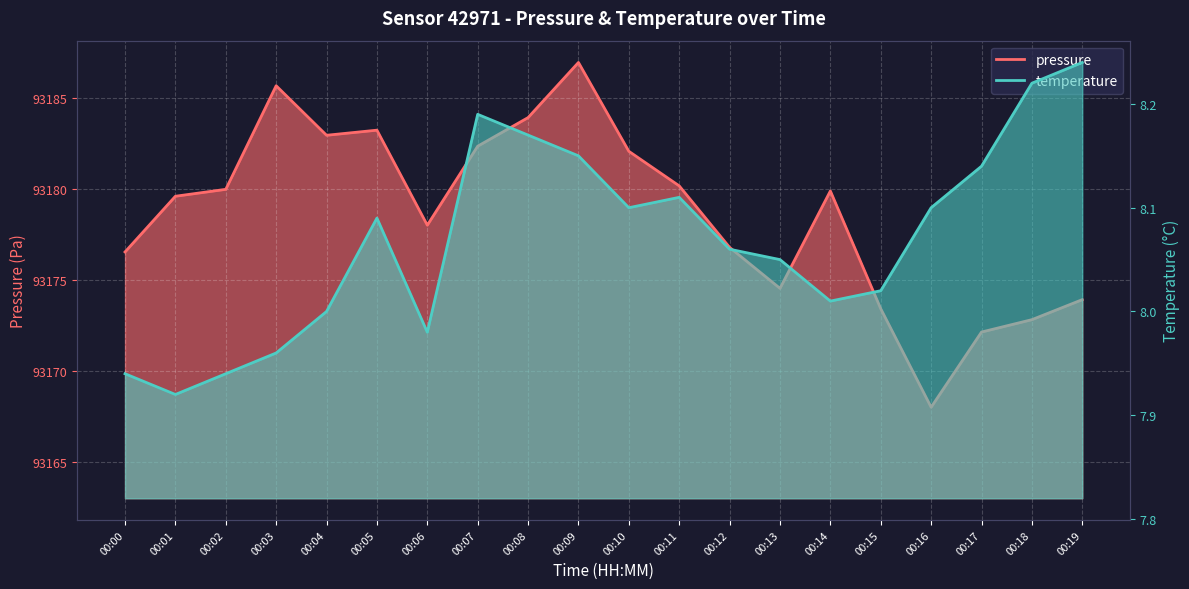

What is the highest value of the temperature series?

8.2